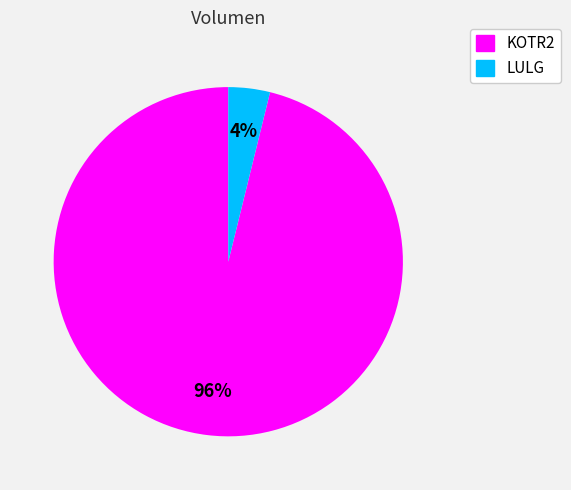

Do KOTR2 and LULG together represent more than half of the pie?

Yes